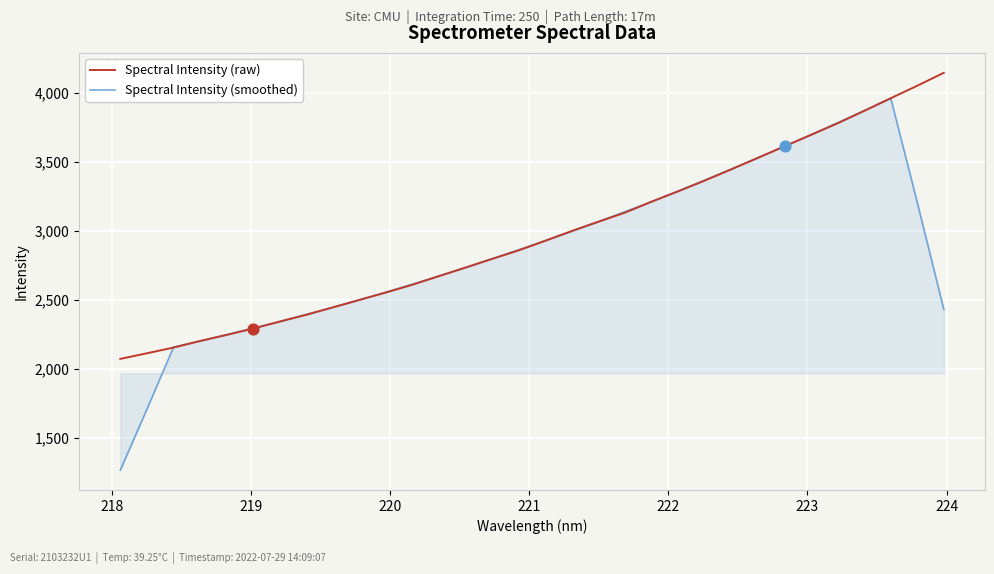

Which series has the largest total across all categories?

Spectral Intensity (raw)